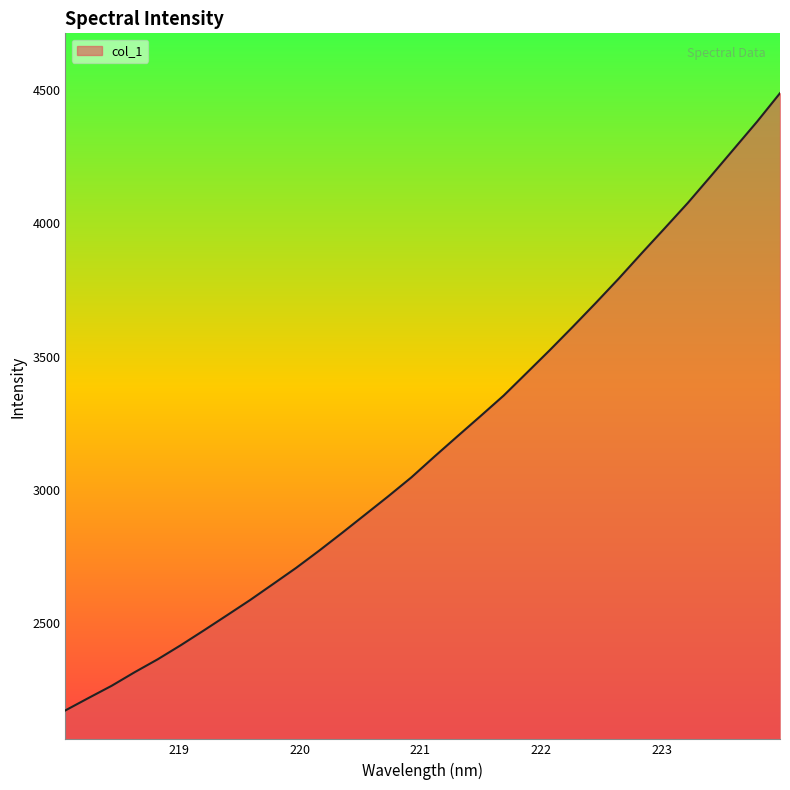

What is the maximum value shown in the chart?

4487.8